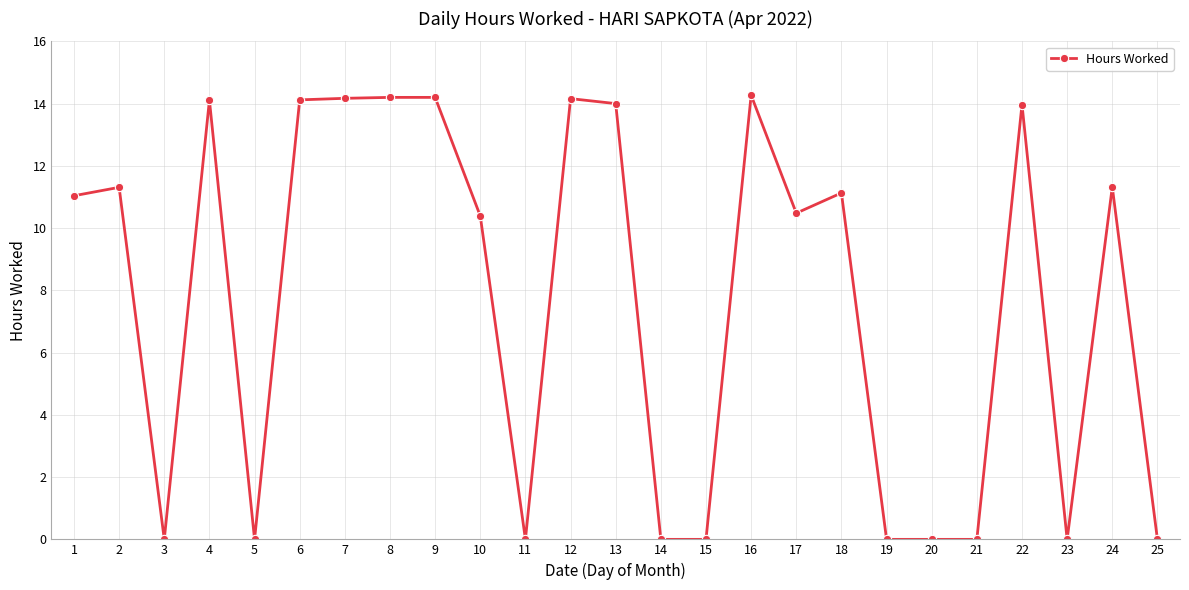

Is it true that the value at 2 is 6.8?

False